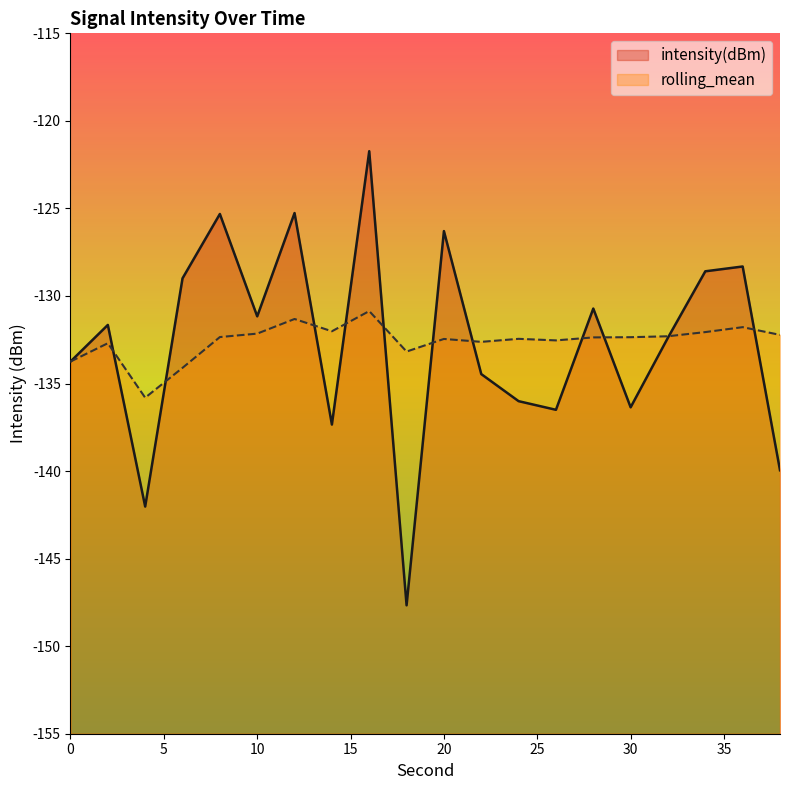

How many intersections are there between intensity(dBm) and rolling_mean?

11